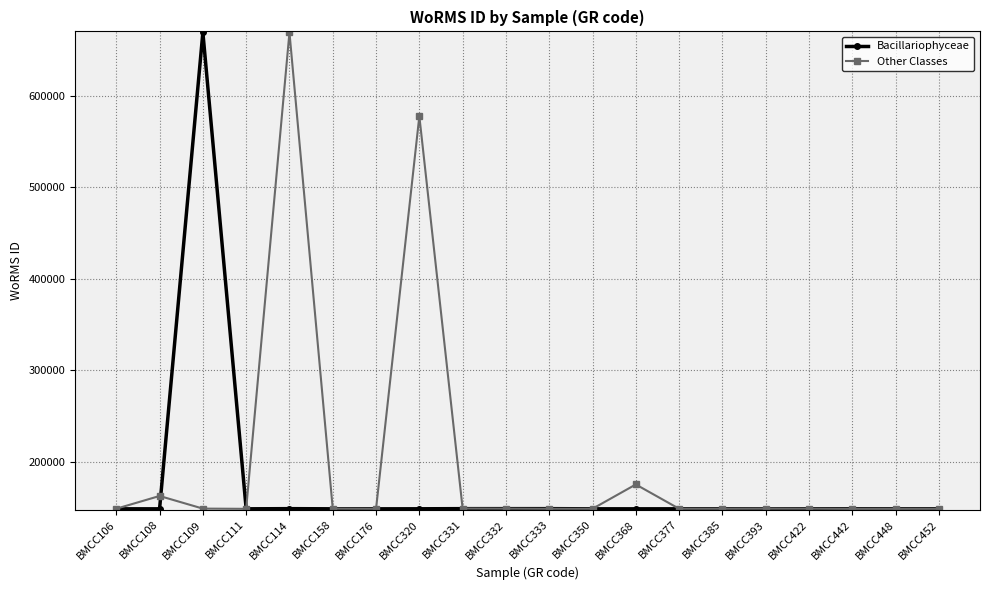

What is the value of the Bacillariophyceae point at the 8th from the left?

149028